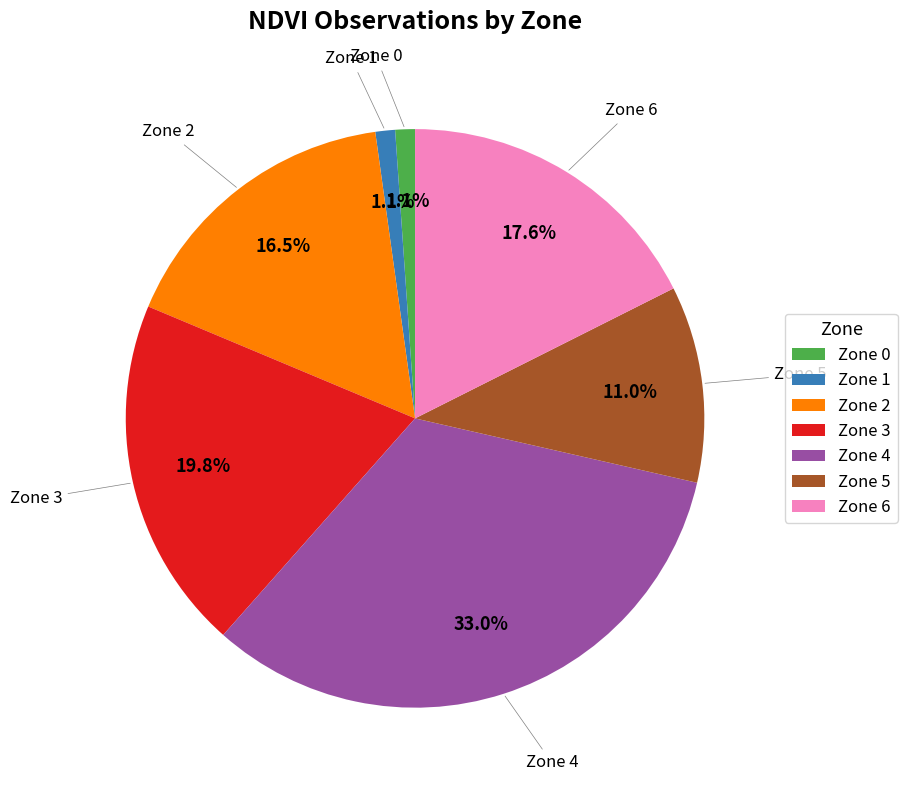

To the nearest percent, what is the difference between the Zone 6 and Zone 4 slice percentages?

15%